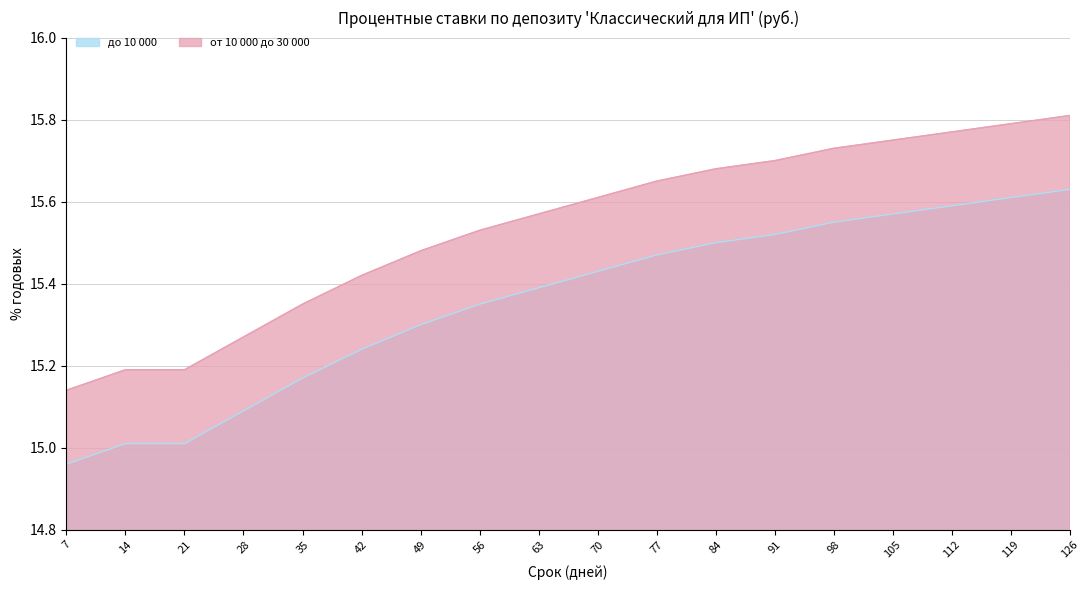

What is the value of the до 10 000 point at the 11th from the left?

15.5